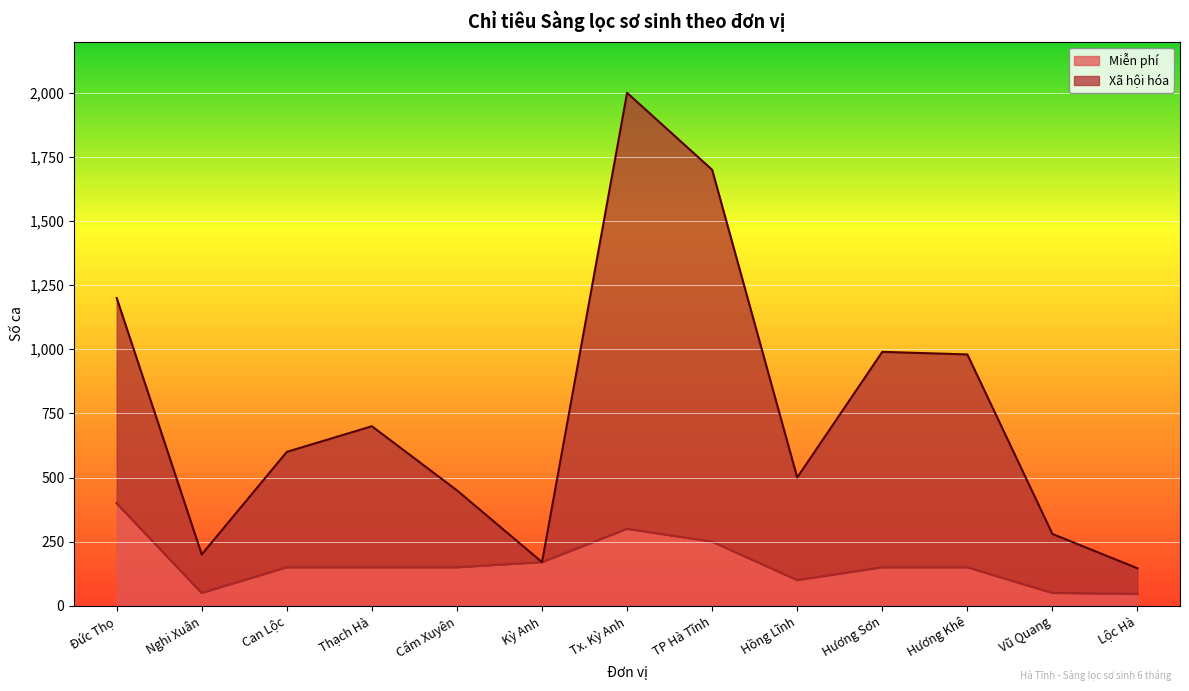

In Miễn phí, how many points are higher than both neighbors (excluding endpoints)?

1